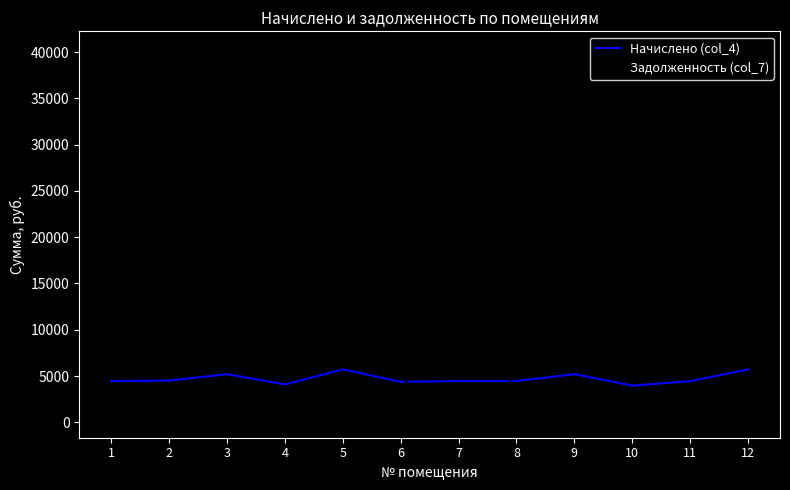

Is the value of Задолженность (col_7) at 1 greater than the value of Начислено (col_4) at 1?

No